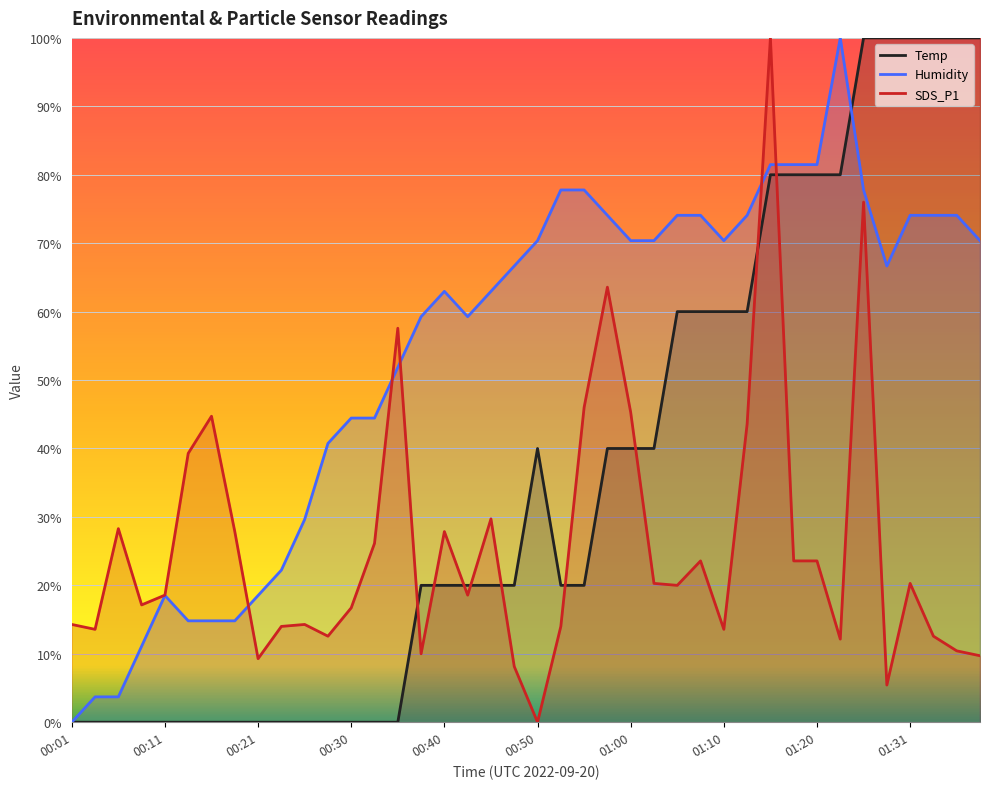

What is the difference between the highest and lowest values at 00:50?

70.4